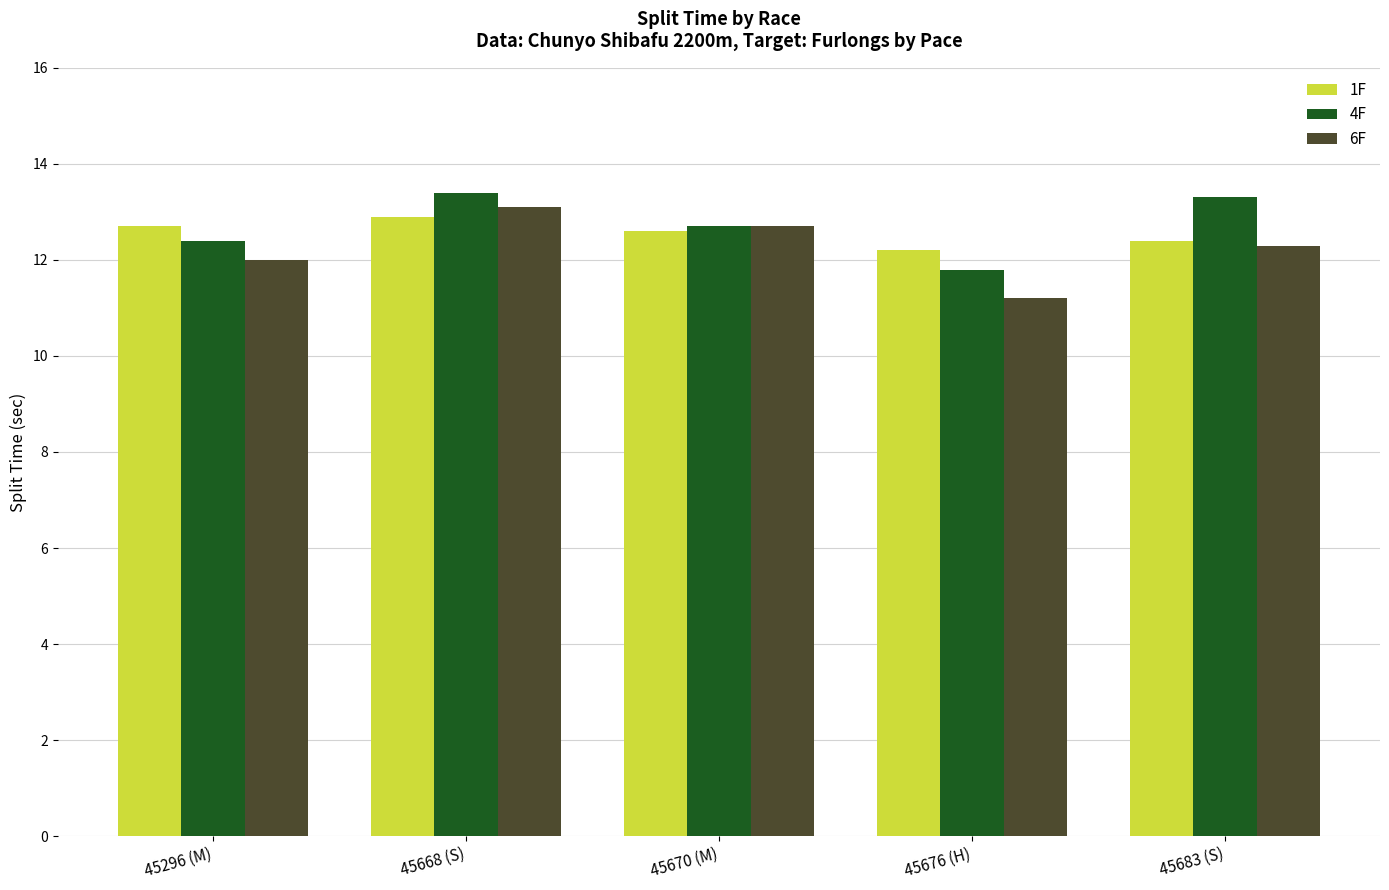

Is it true that 6F equals 12.3 at 45683 (S)?

True